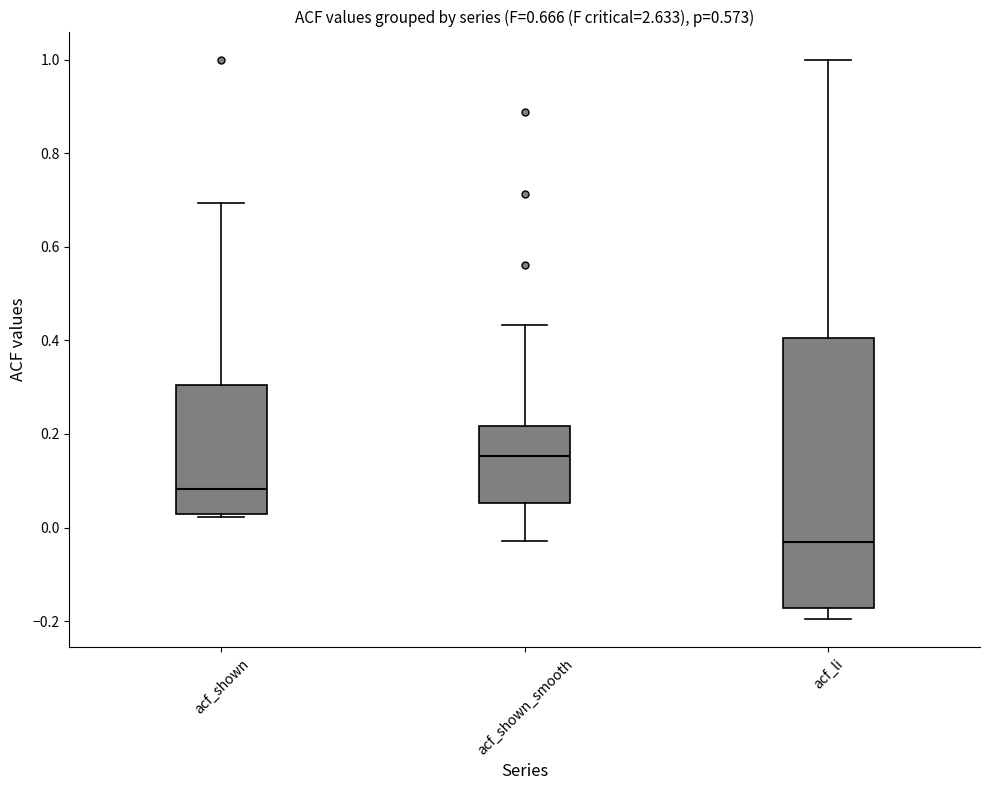

Which box's median line is the highest?

acf_shown_smooth